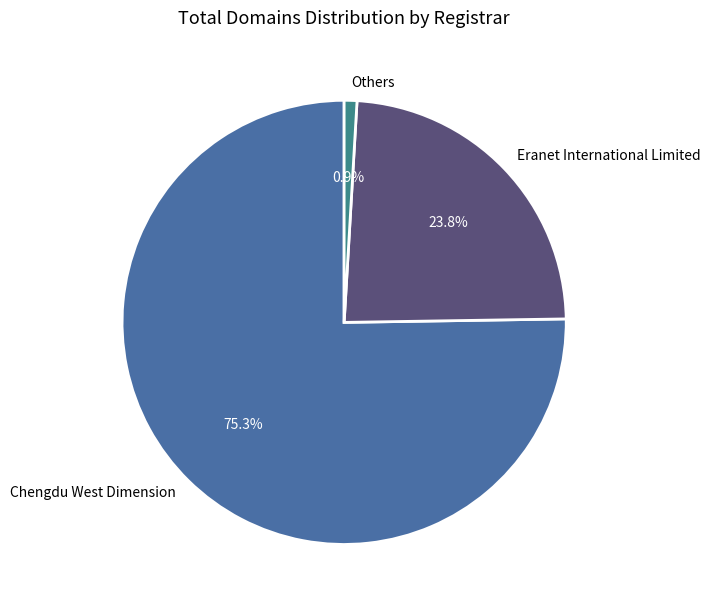

How many slices are in this pie chart?

3